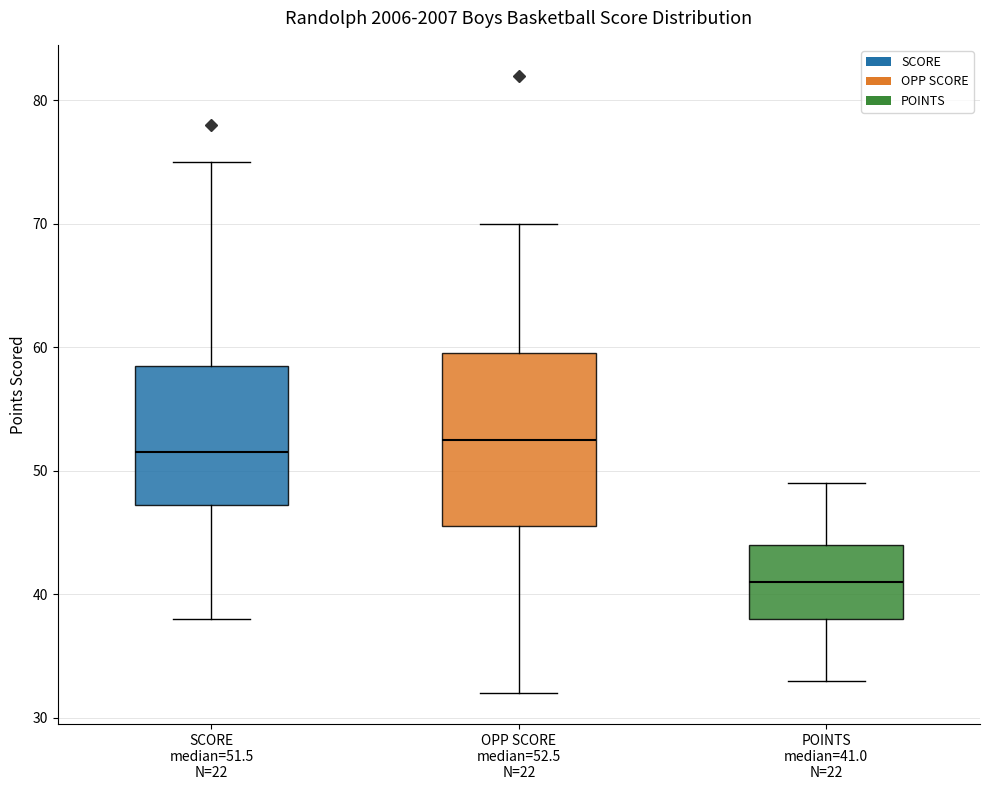

Reading left to right, transcribe this box plot: for each box, give where its median line is, the range the box spans, and where its two whiskers end, as read against the y-axis. The values are not printed on the chart, so give them approximately, as read against the axis.

SCORE median=51.5 N=22: median 52, box 47 to 59, whiskers 38 to 75
OPP SCORE median=52.5 N=22: median 53, box 46 to 60, whiskers 32 to 70
POINTS median=41.0 N=22: median 41, box 38 to 44, whiskers 33 to 49